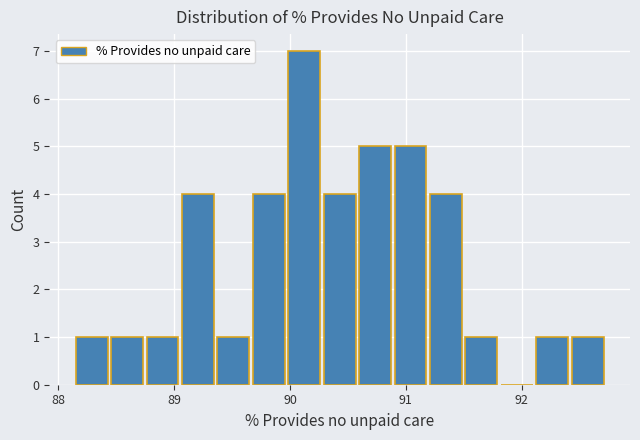

Around what value on the x-axis is the tallest bar? Give the approximate position of its centre, as read against the axis.

90.1